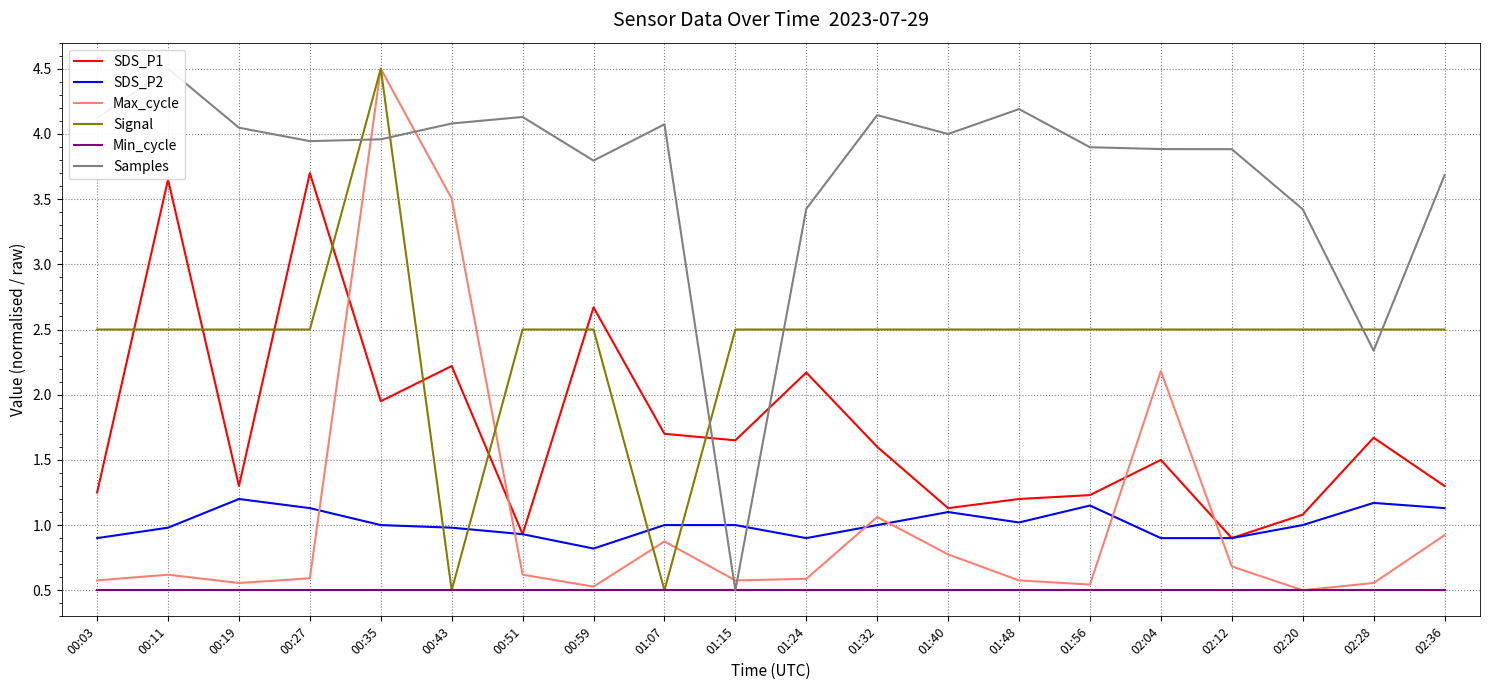

True or false: Min_cycle has more than 0 interior local peaks.

False